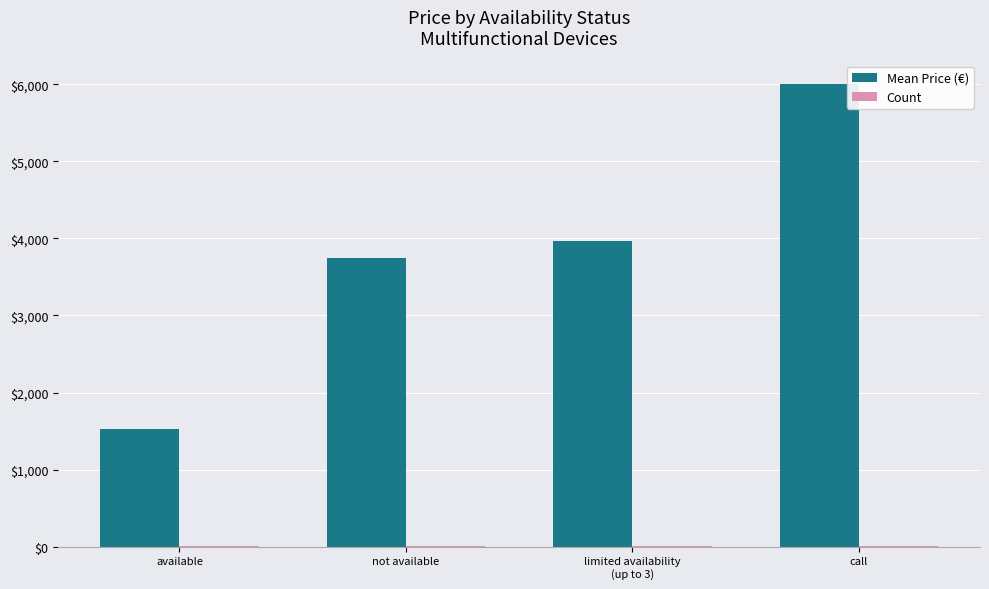

At which category does the chart reach its peak across all series?

call